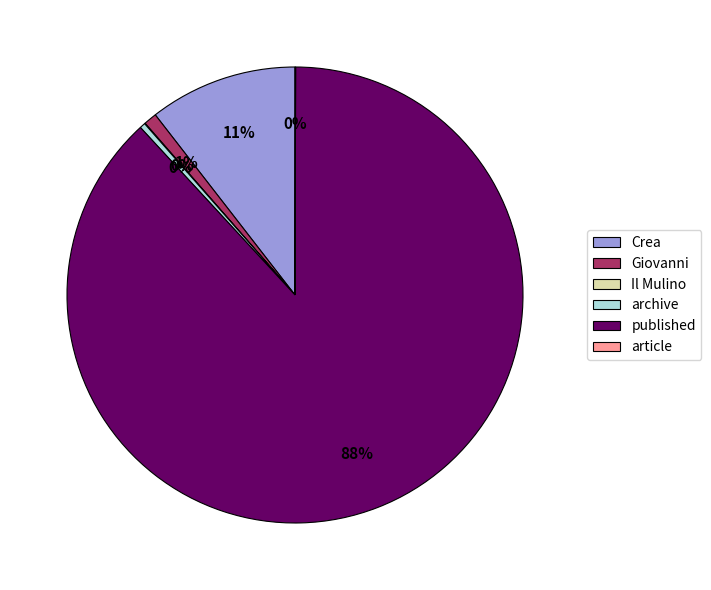

Does published account for over 50% of the chart?

Yes